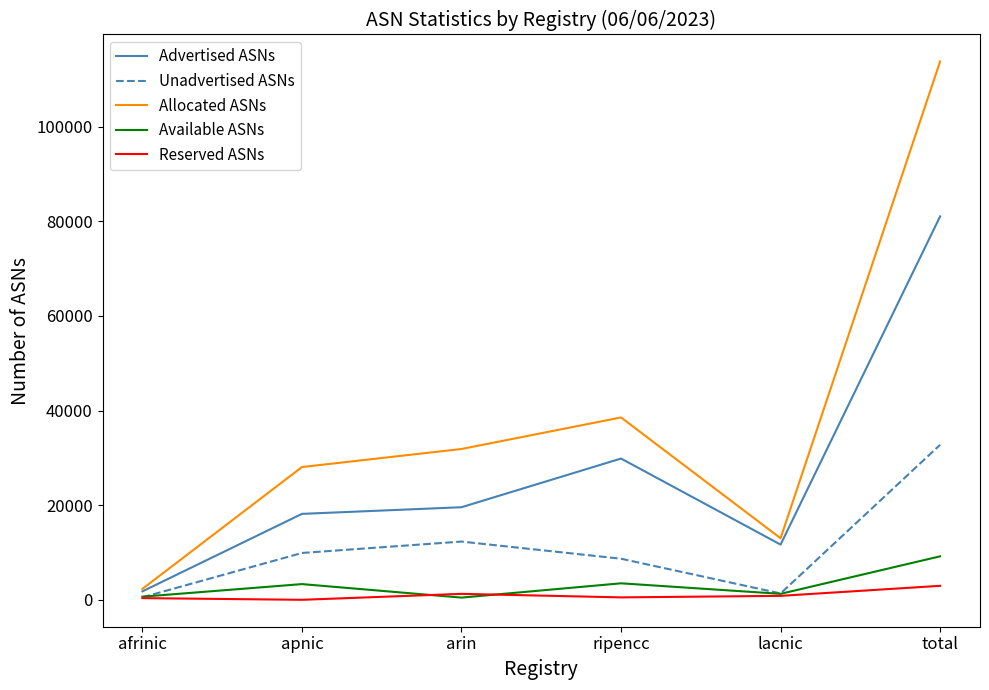

In Reserved ASNs, how many points are higher than both neighbors (excluding endpoints)?

1